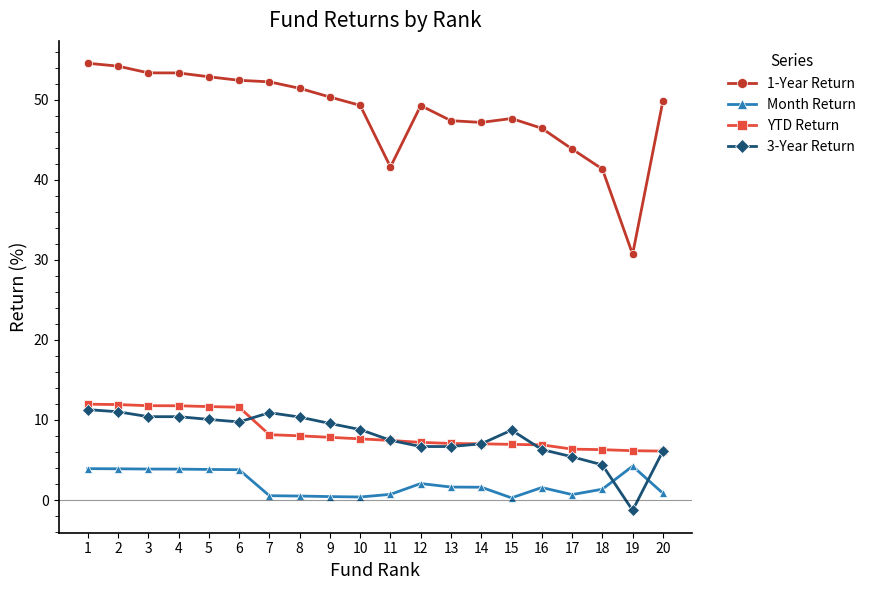

Between 7 and 10, which series saw the biggest shift?

1-Year Return